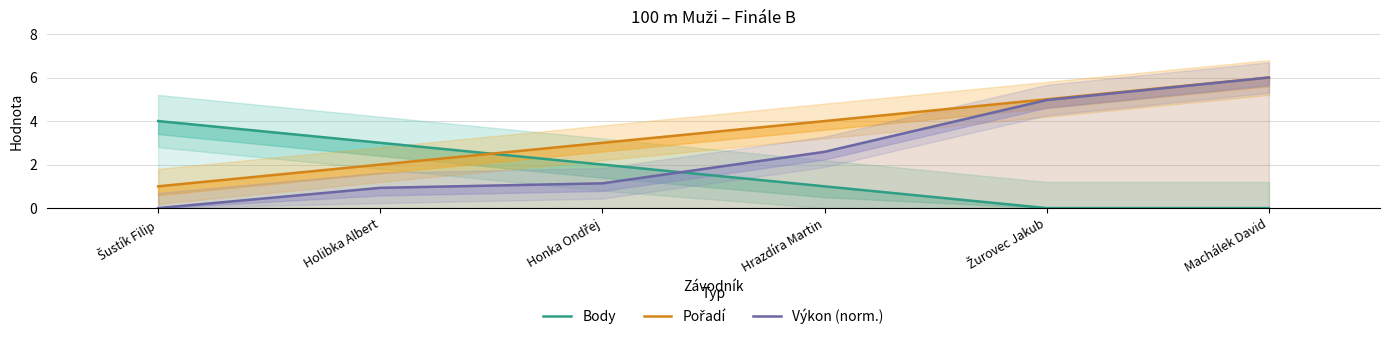

Which category has the highest value in the Pořadí series?

Machálek David